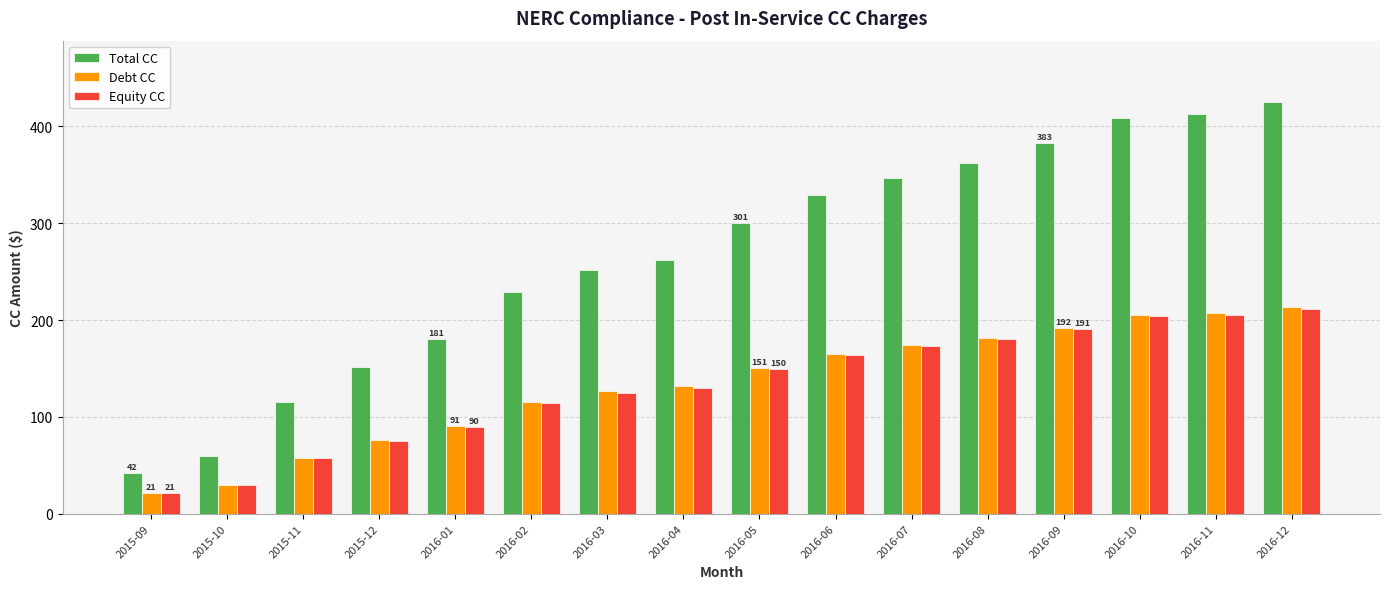

What is the difference between the highest and lowest values at 2016-11?

207.1